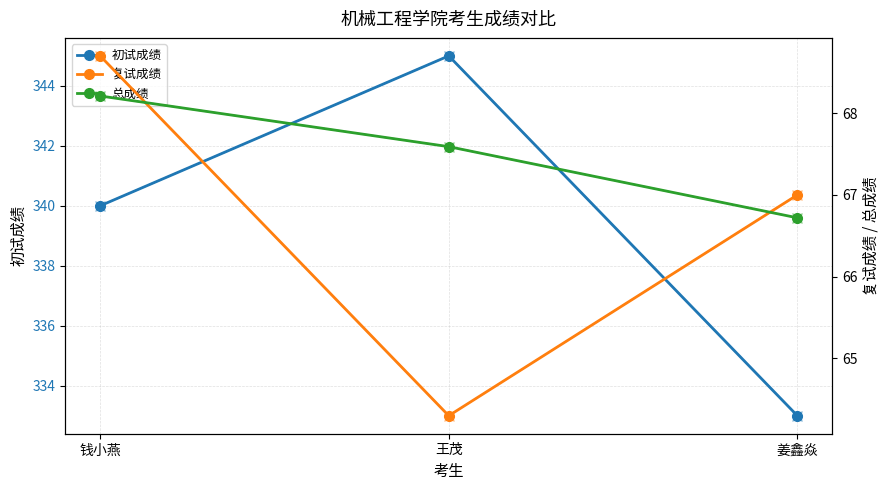

At how many categories does at least one series exceed 194?

3